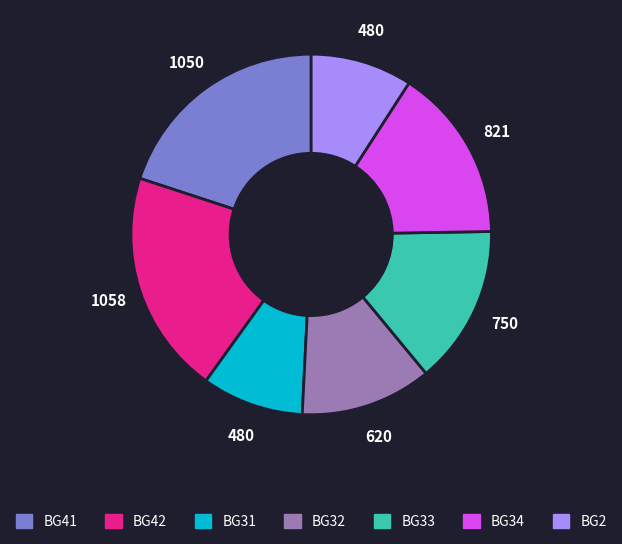

How many slices are in this pie chart?

7